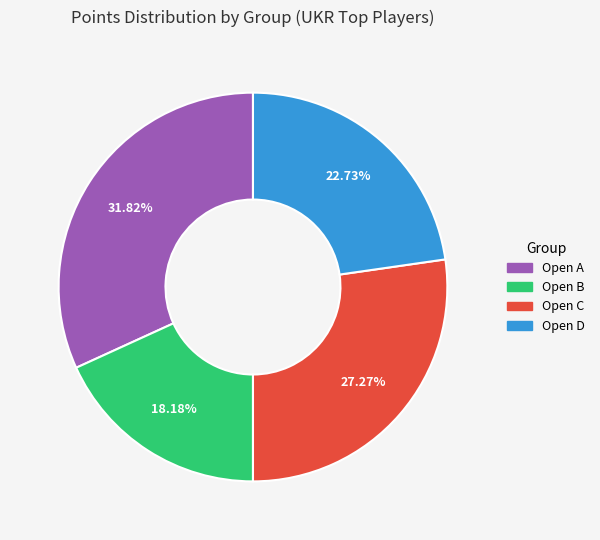

Rank the categories by value from highest to lowest.

Open A, Open C, Open D, Open B